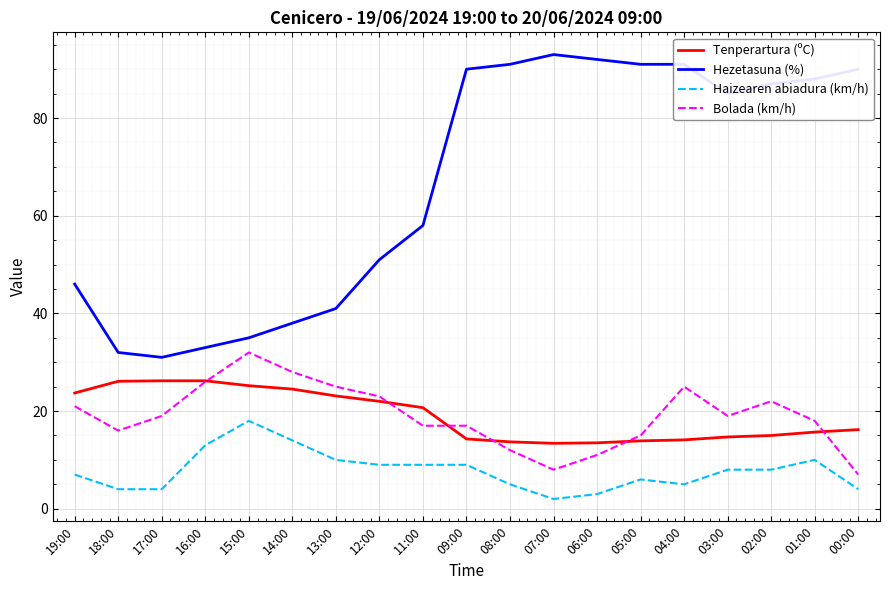

Which series has the largest total across all categories?

Hezetasuna (%)